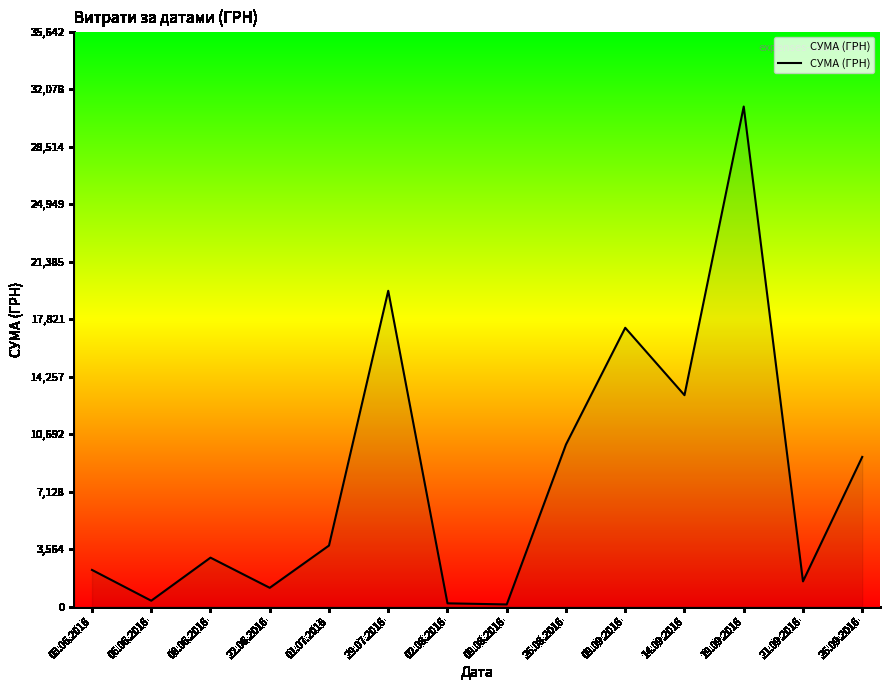

Which label corresponds to the largest value in the chart?

19.09.2016